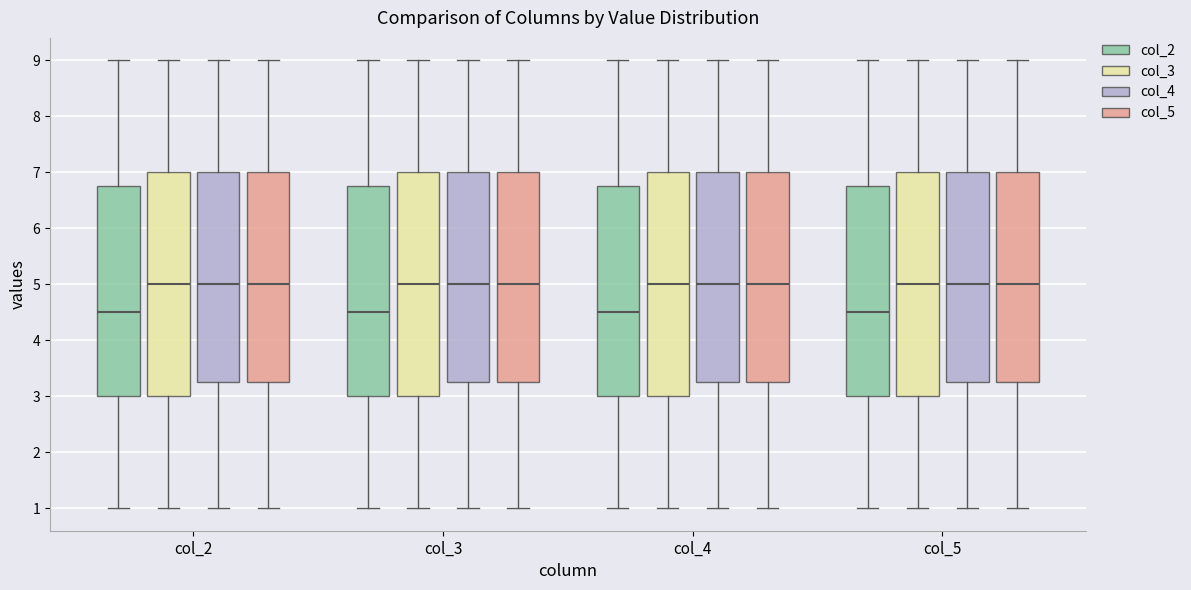

Where does the median line of the box for col_4 (col_4) sit on the y-axis? The values are not printed on the chart, so give them approximately, as read against the axis.

5.0